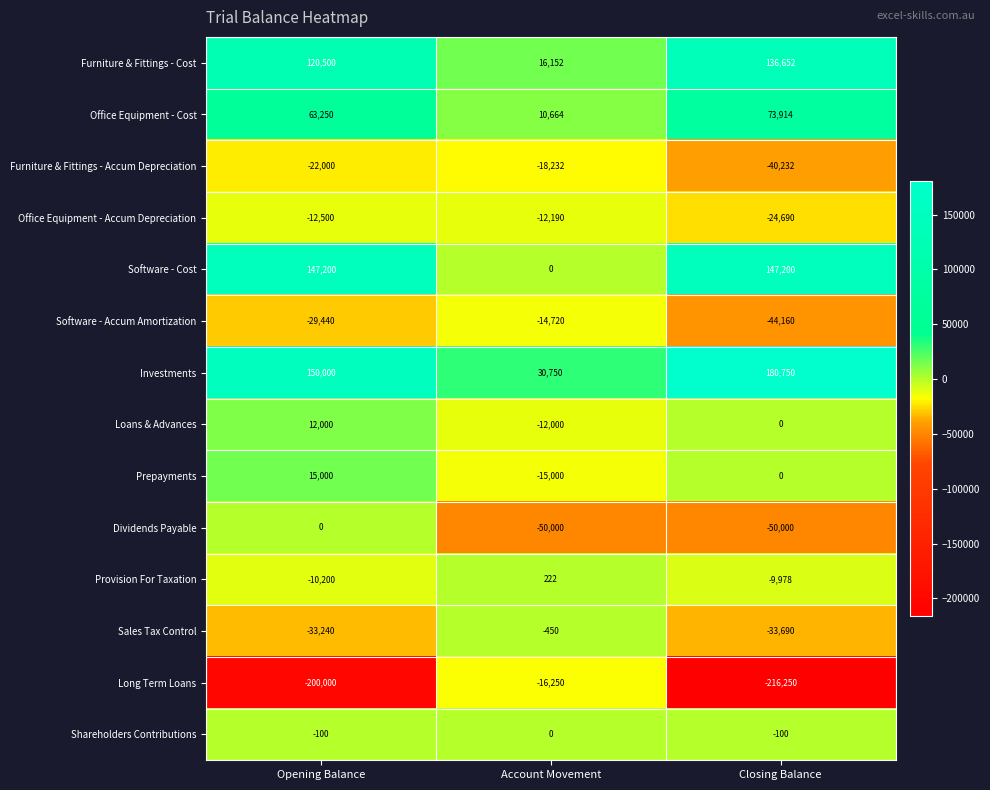

Between Account Movement and Closing Balance, which series saw the biggest shift?

Long Term Loans